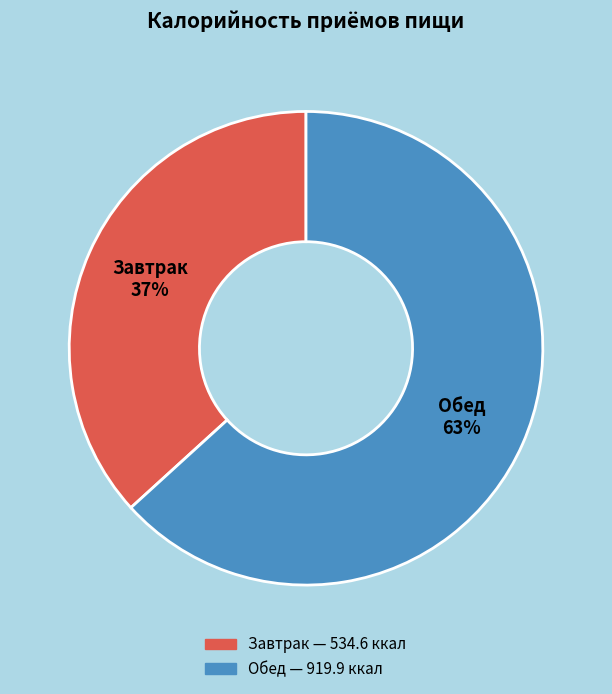

To the nearest percent, what is the difference between the Обед and Завтрак slice percentages?

26%